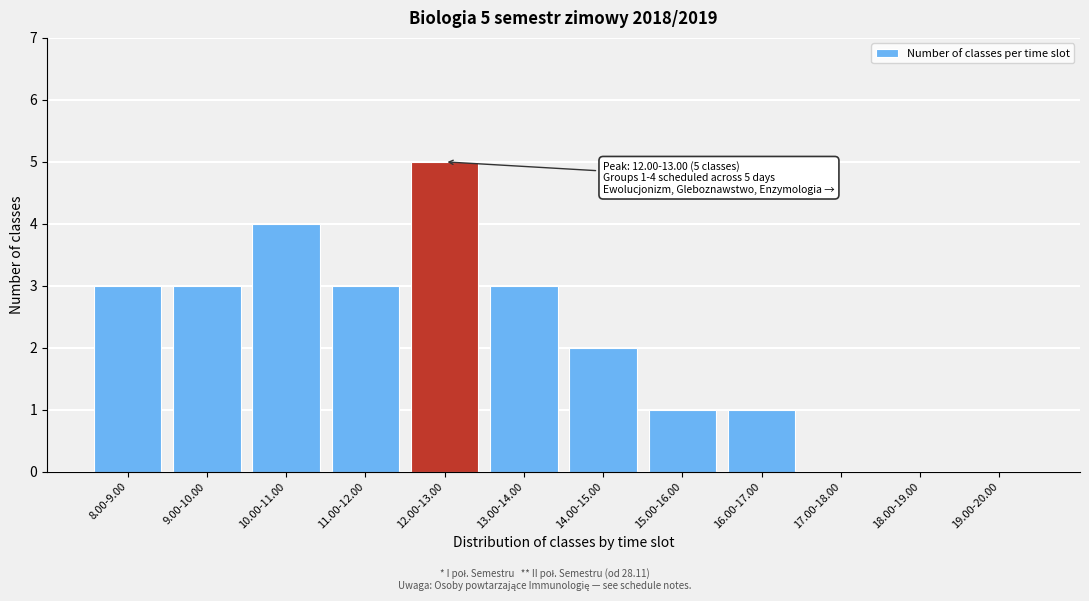

Reading right to left, transcribe all the data shown in this chart.

19.00-20.00=0	18.00-19.00=0	17.00-18.00=0	16.00-17.00=1	15.00-16.00=1	14.00-15.00=2	13.00-14.00=3	12.00-13.00=5	11.00-12.00=3	10.00-11.00=4	9.00-10.00=3	8.00-9.00=3